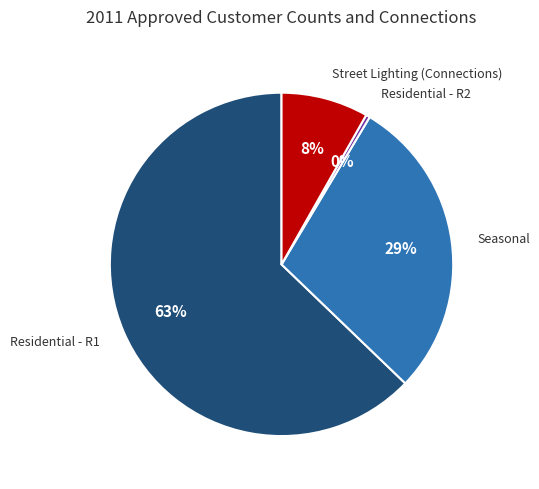

To the nearest percent, what percentage of the pie is Residential - R1?

63%